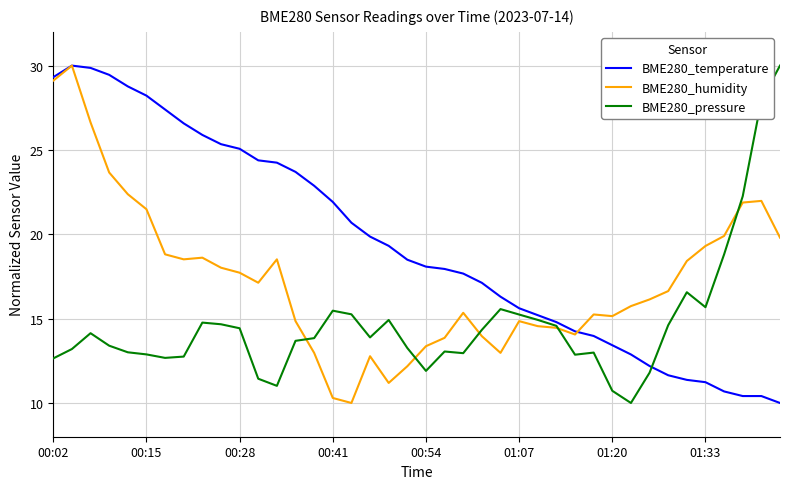

What is the maximum value for BME280_humidity?

30.0